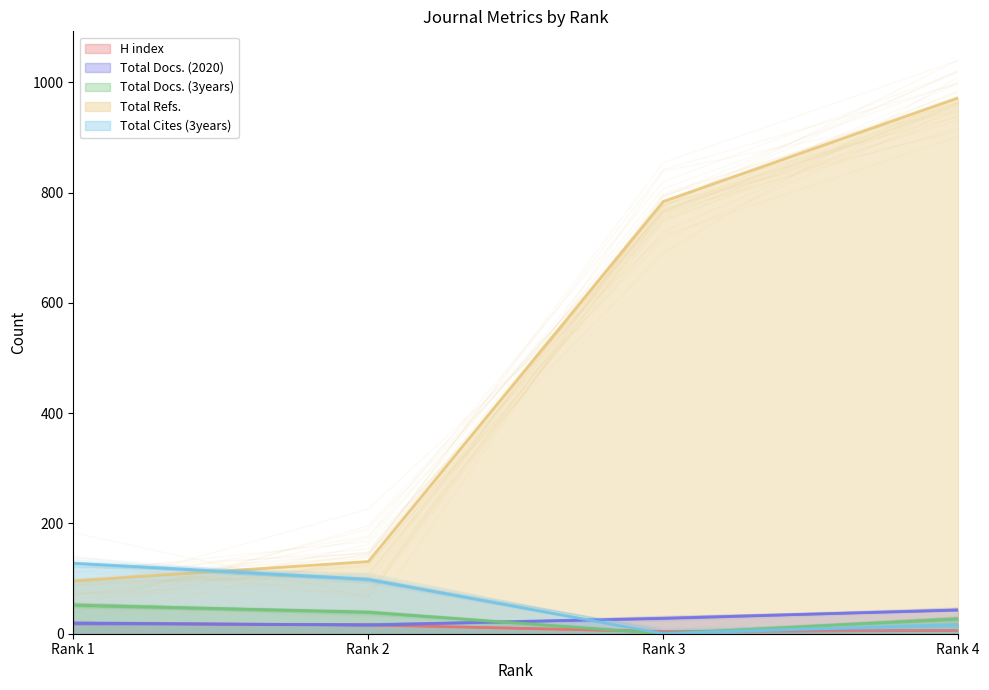

True or false: Total Docs. (3years) and Total Docs. (2020) cross at least once.

True